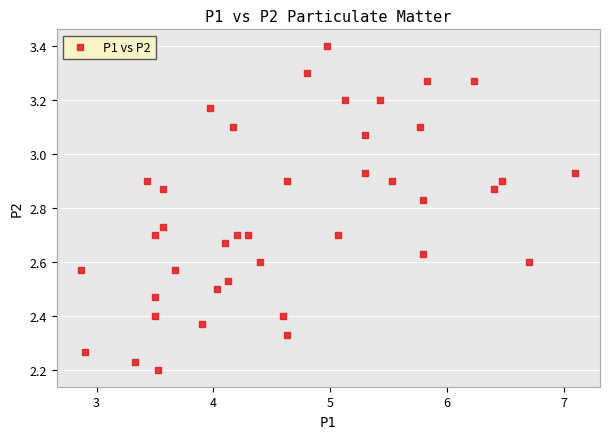

What is the range of X values (max minus min)?

4.2